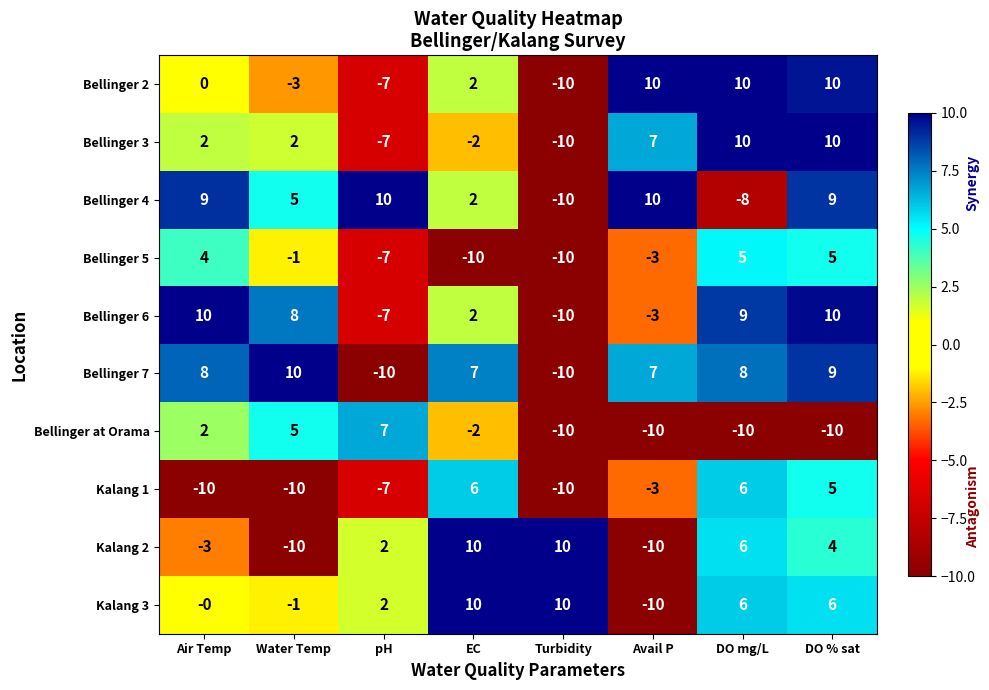

What is the difference between the highest and lowest values at DO % sat?

20